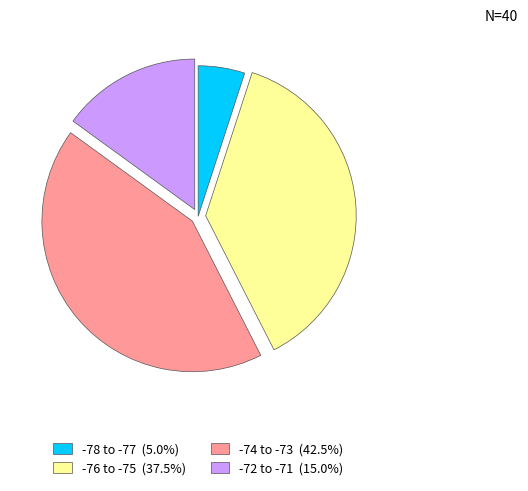

Is there a majority slice in this chart?

No